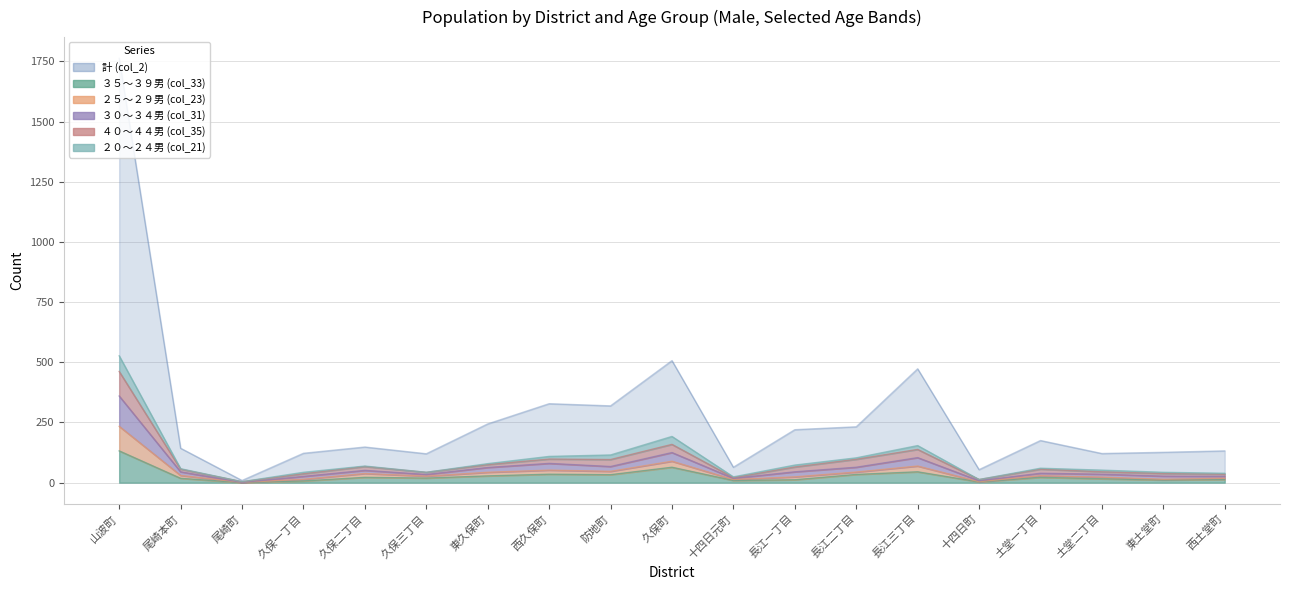

At which category does ３０～３４男 (col_31) reach its first local valley?

尾崎町